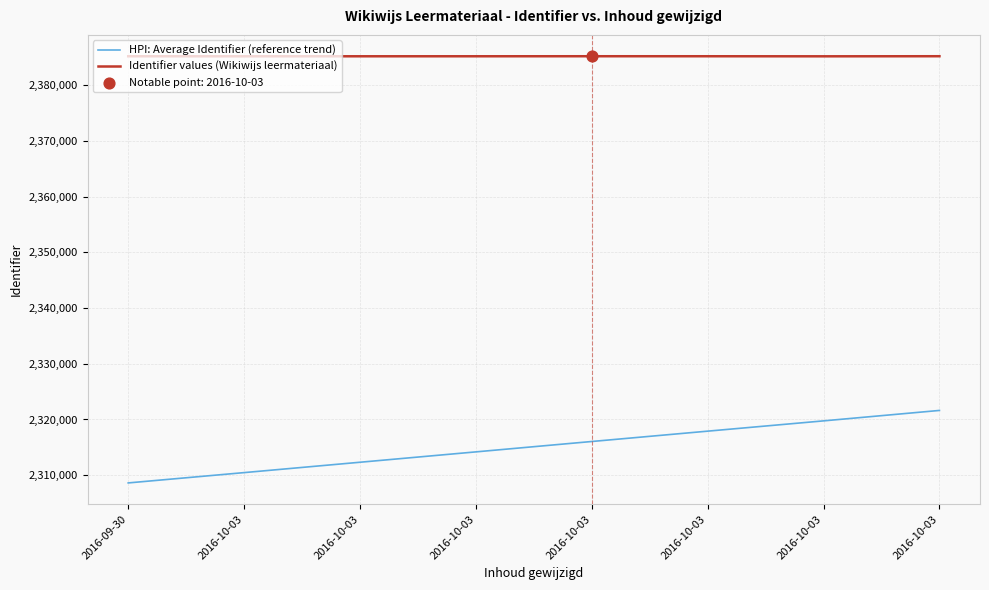

How many lines are shown in the chart?

2